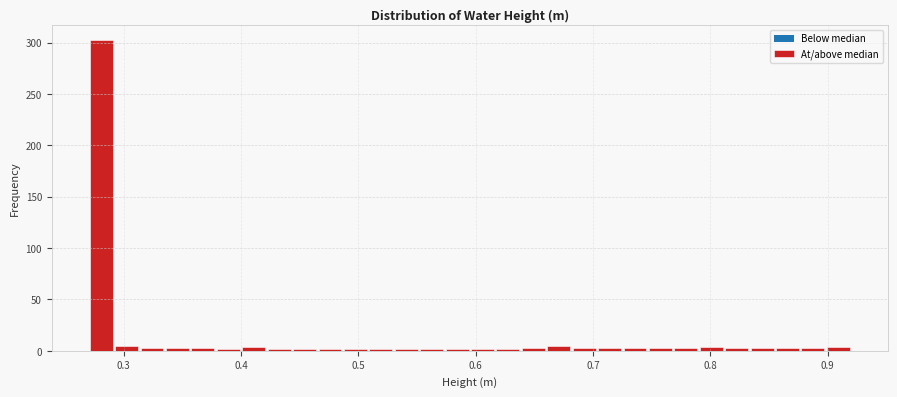

Around what value on the x-axis is the tallest bar? Give the approximate position of its centre, as read against the axis.

0.28